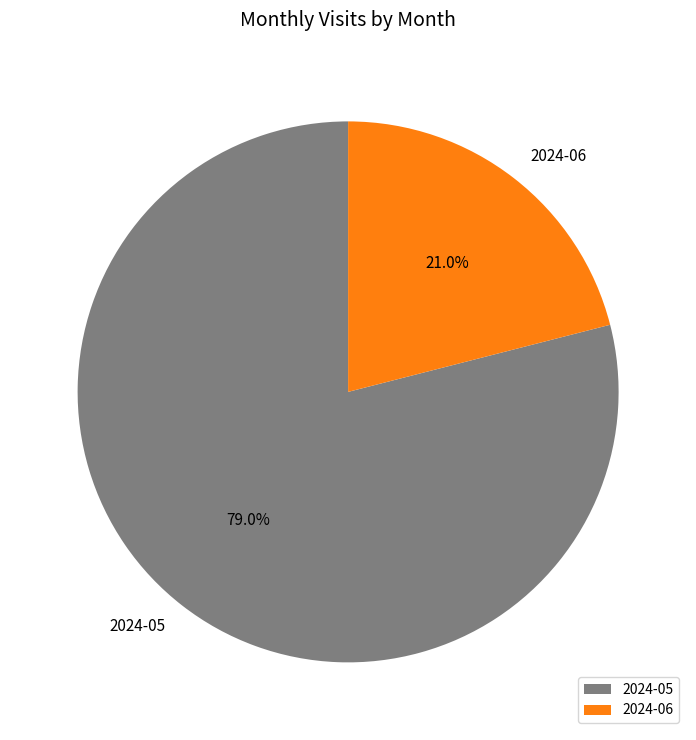

What percentage do 2024-06 and 2024-05 together represent?

100.0%